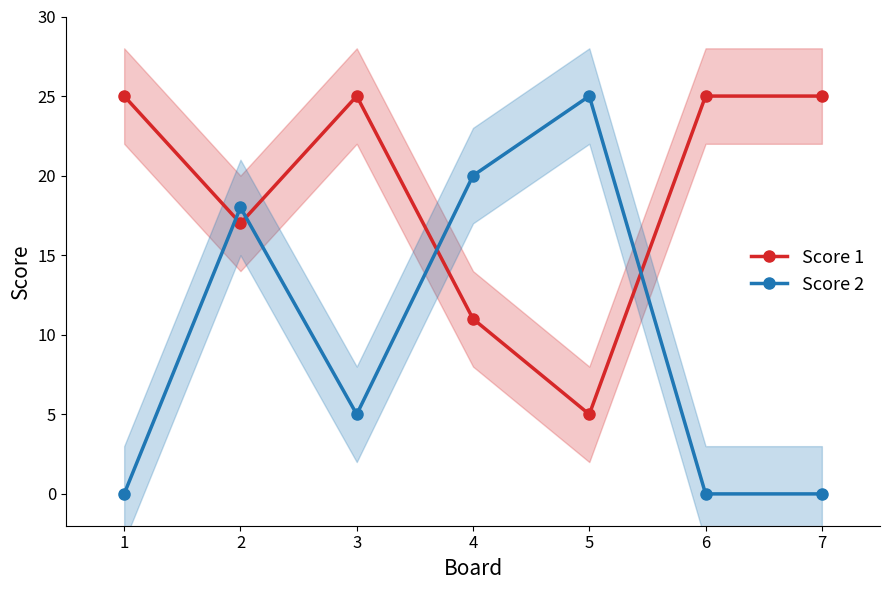

Rank the series by their average value, from lowest to highest.

Score 2, Score 1